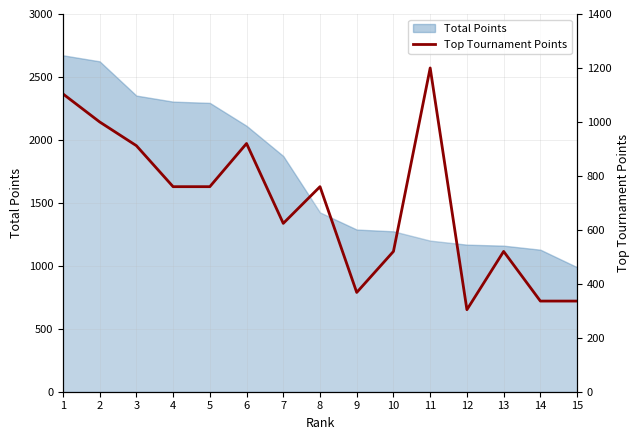

What is the difference between the maximum and minimum values?

896